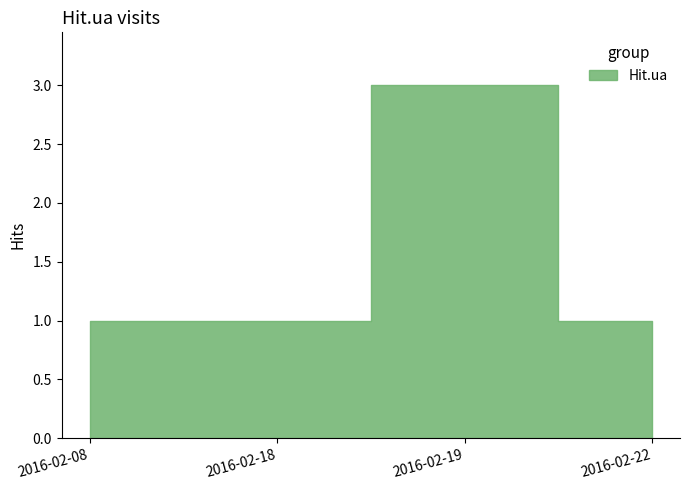

What is the average value?

2